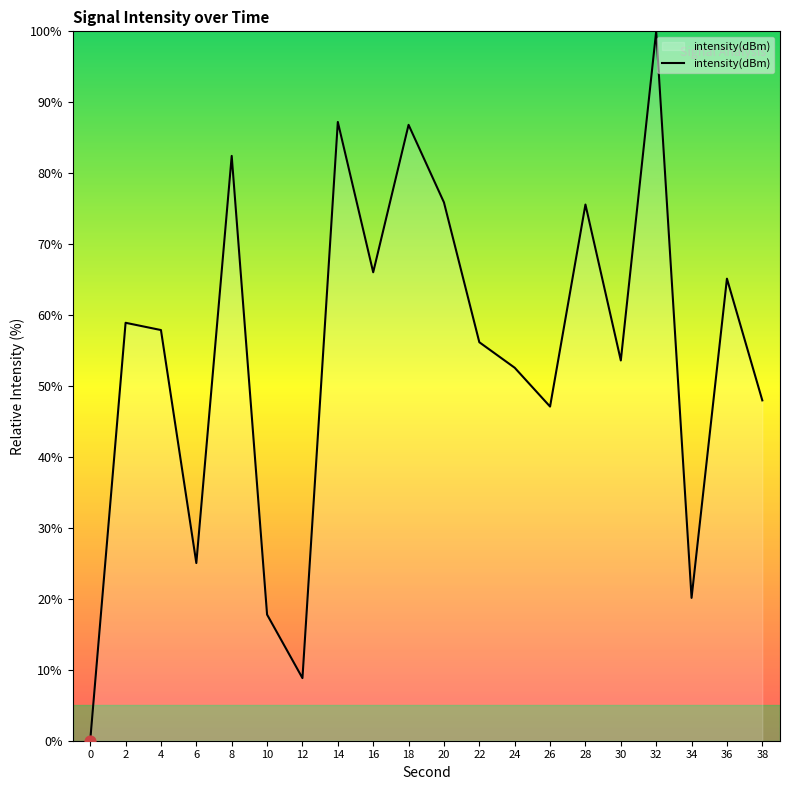

Between 32 and 0, which is larger?

32